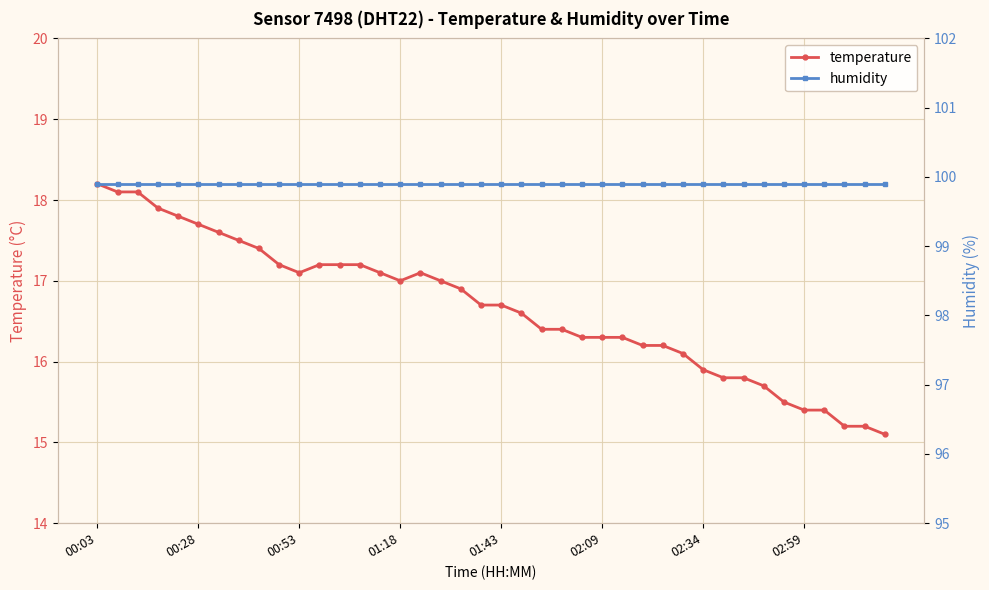

Which category has the highest value in the temperature series?

00:03